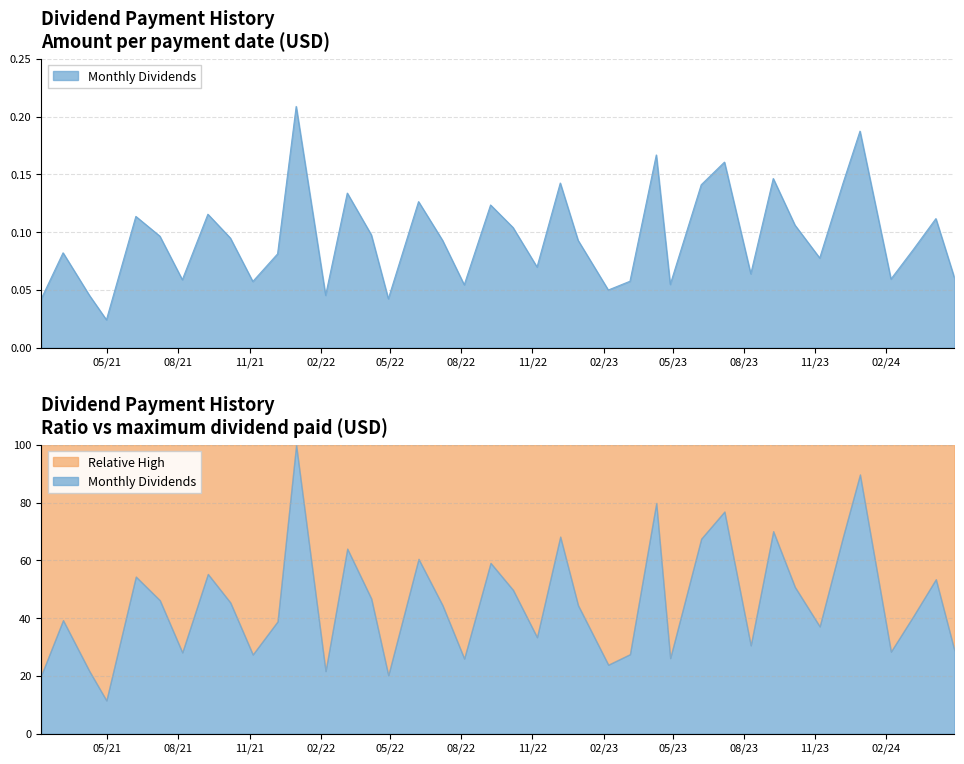

The chart shows a value of 0.0 at 2022-02-07. True or false?

False